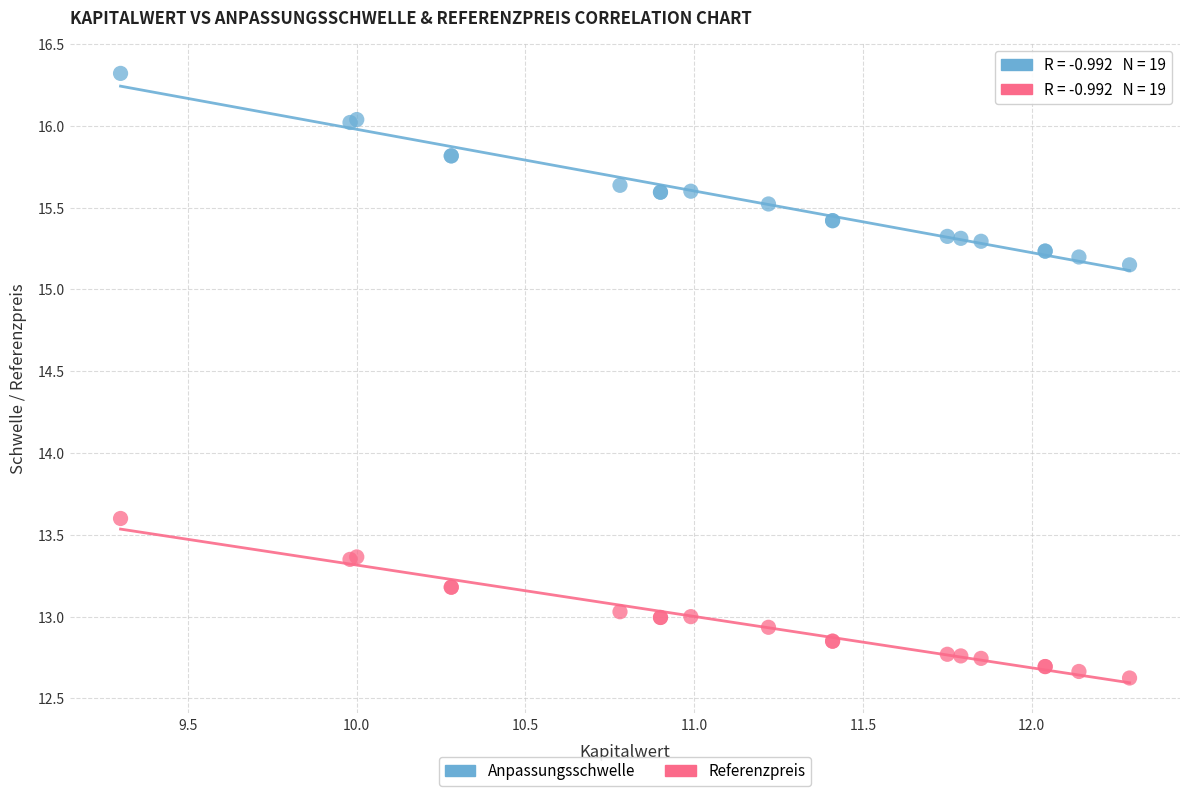

Which series reaches the minimum Y coordinate?

Referenzpreis